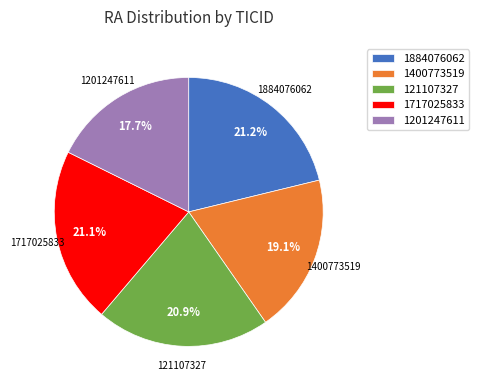

True or false: 1400773519 accounts for 19% of the total.

True